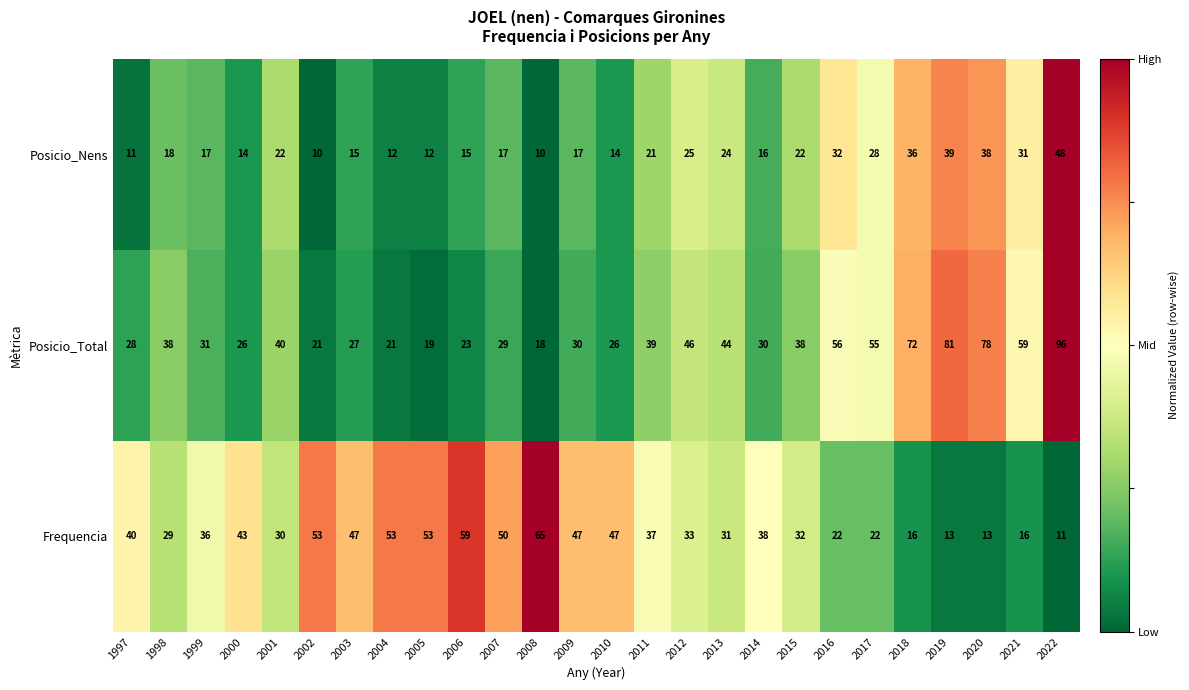

What is the greatest value displayed?

96